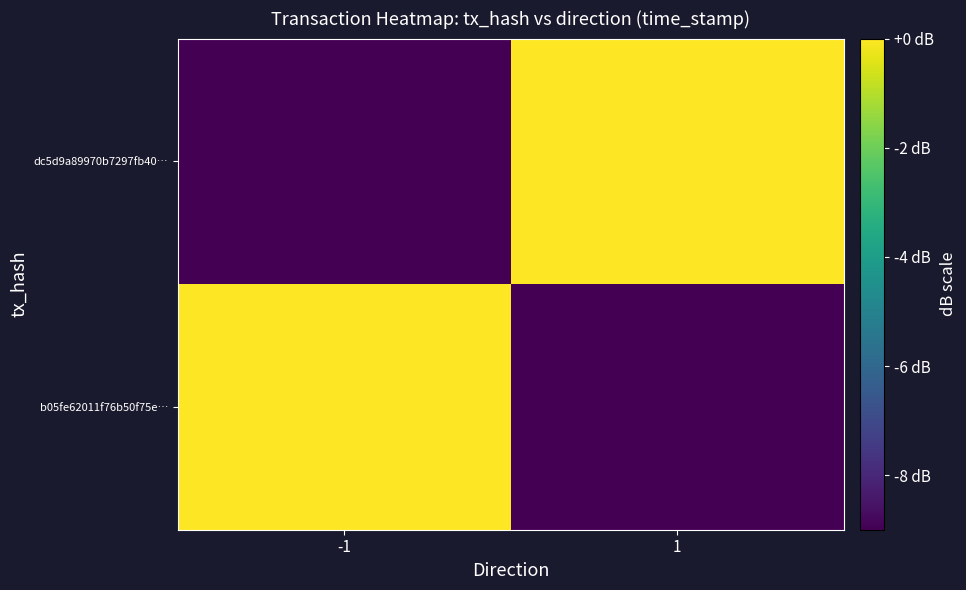

Reading left to right, what are all the values shown in this chart?

b05fe62011f76b50f75e…: -1=0.0	1=-9.0
dc5d9a89970b7297fb40…: -1=-9.0	1=-0.0